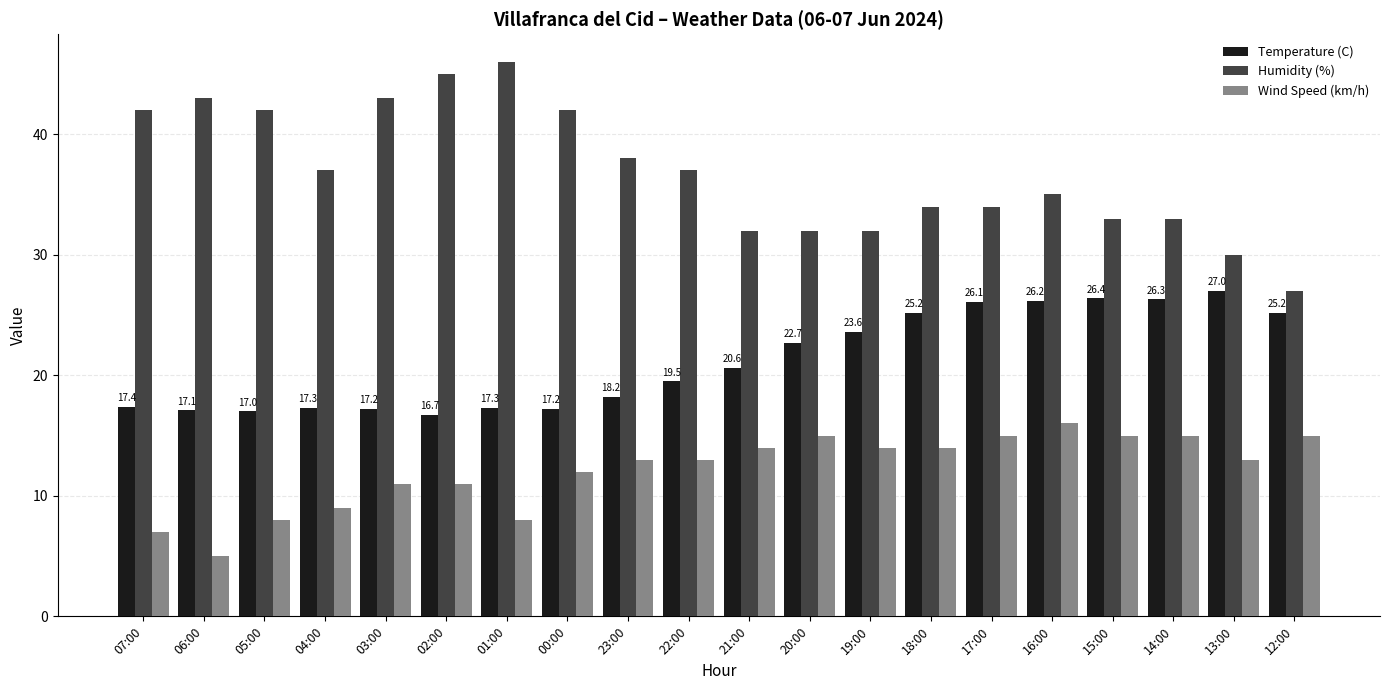

What is the minimum value for Humidity (%)?

27.0